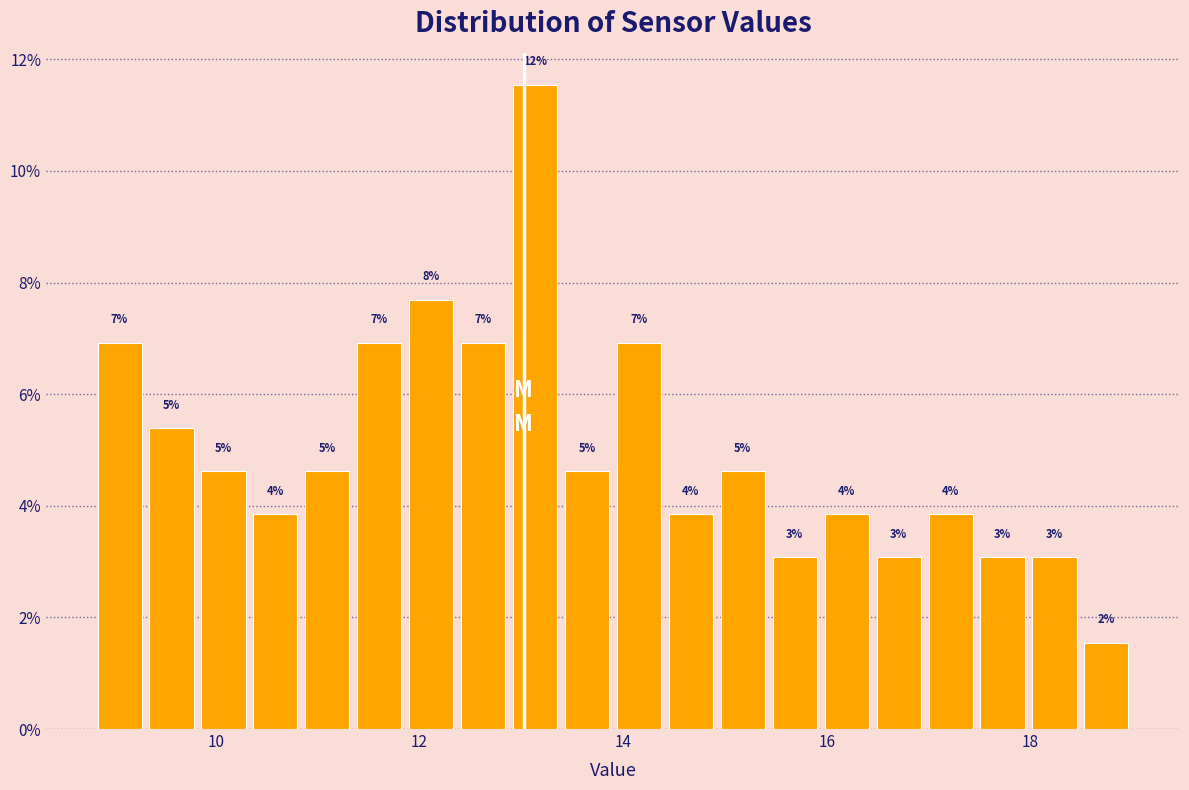

Read against the x-axis, roughly where is the centre of the tallest bar?

13.2